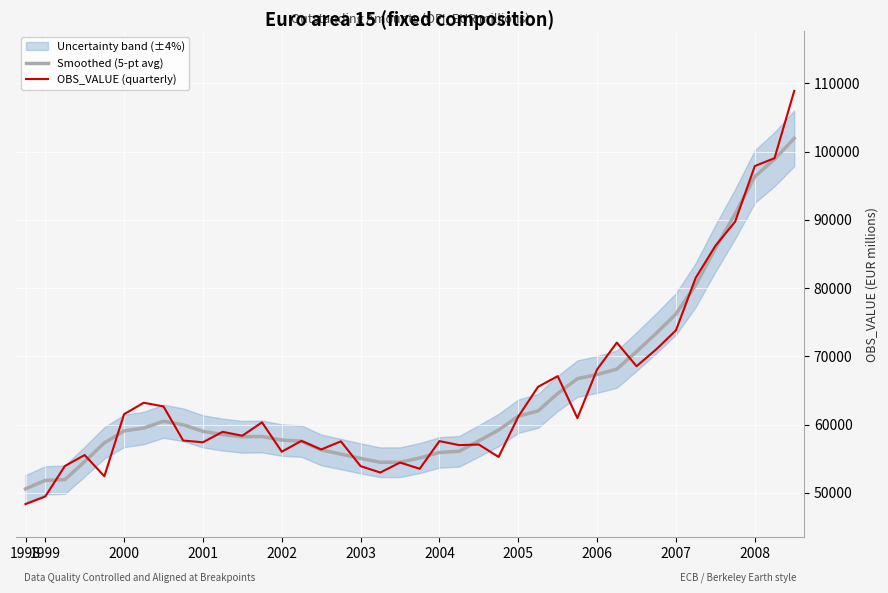

Where is the first local minimum for Smoothed (5-pt avg)?

11